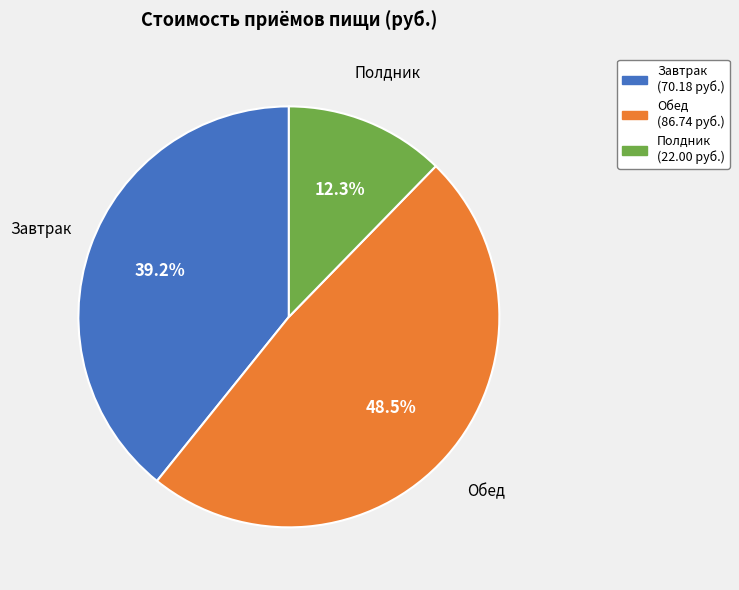

How many segments does this pie chart have?

3